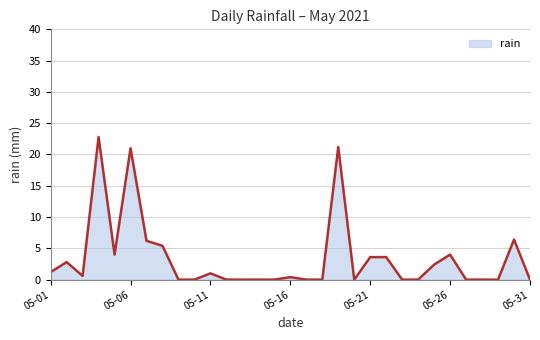

What is the maximum value shown in the chart?

22.8